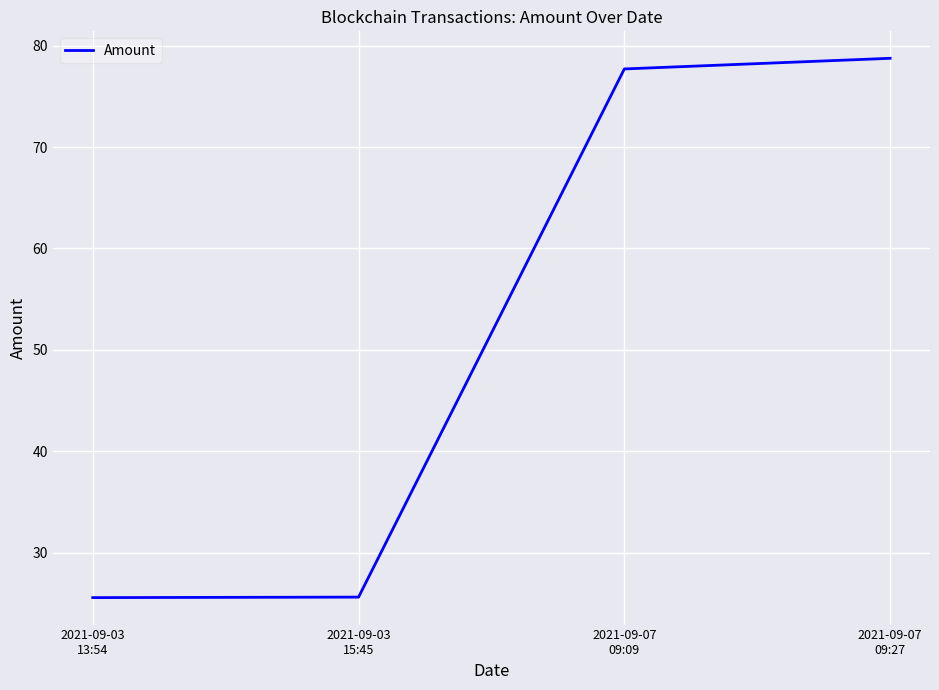

Reading right to left, extract all data points from this chart.

78.8	77.7	25.6	25.6